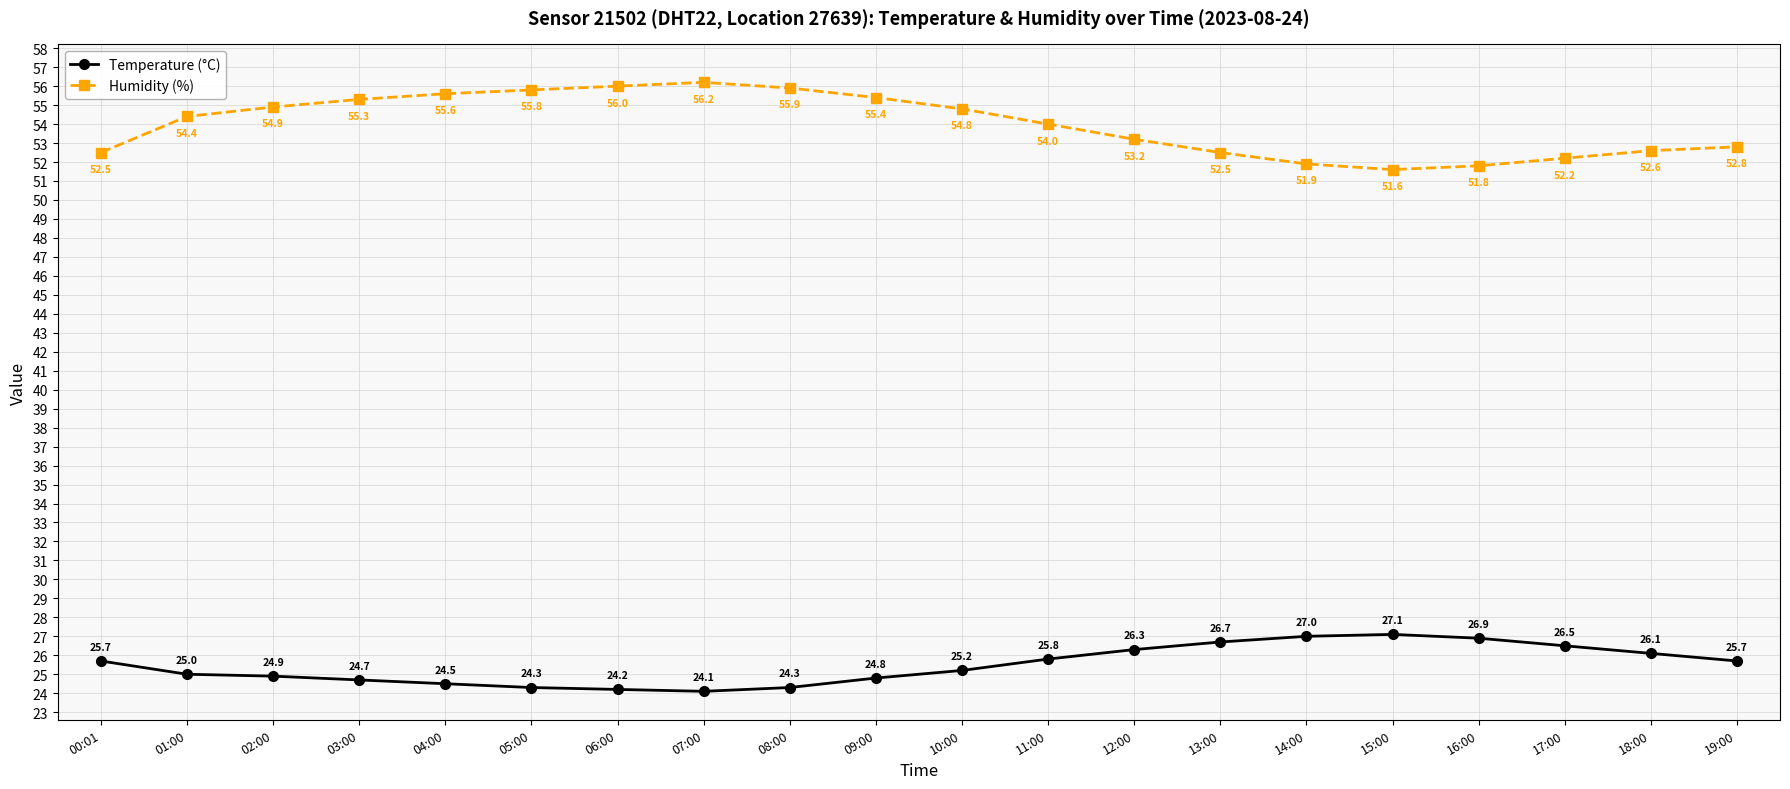

True or false: Temperature (°C) and Humidity (%) intersect in this chart.

False